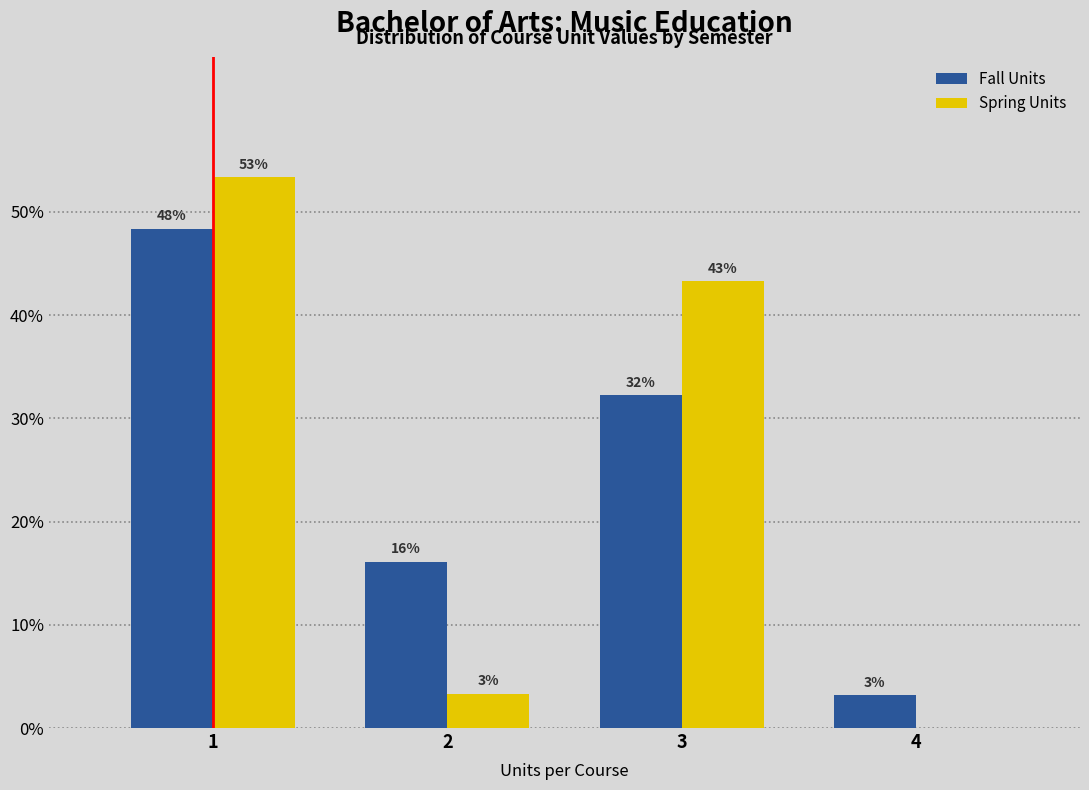

Are the bars grouped side by side (vs. stacked)?

Yes